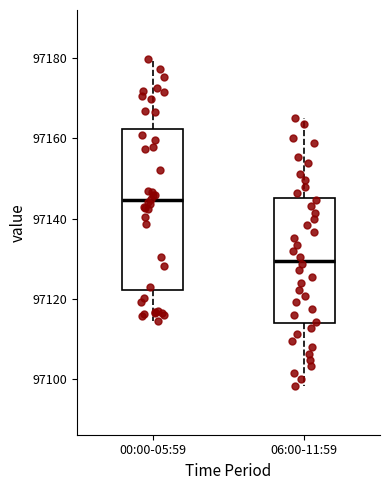

Reading left to right, read every box against the y-axis: the position of its median line, the range the box covers, and the ends of its whiskers. The values are not printed on the chart, so give them approximately, as read against the axis.

00:00-05:59: median 97144, box 97122 to 97162, whiskers 97114 to 97180
06:00-11:59: median 97130, box 97114 to 97146, whiskers 97098 to 97166